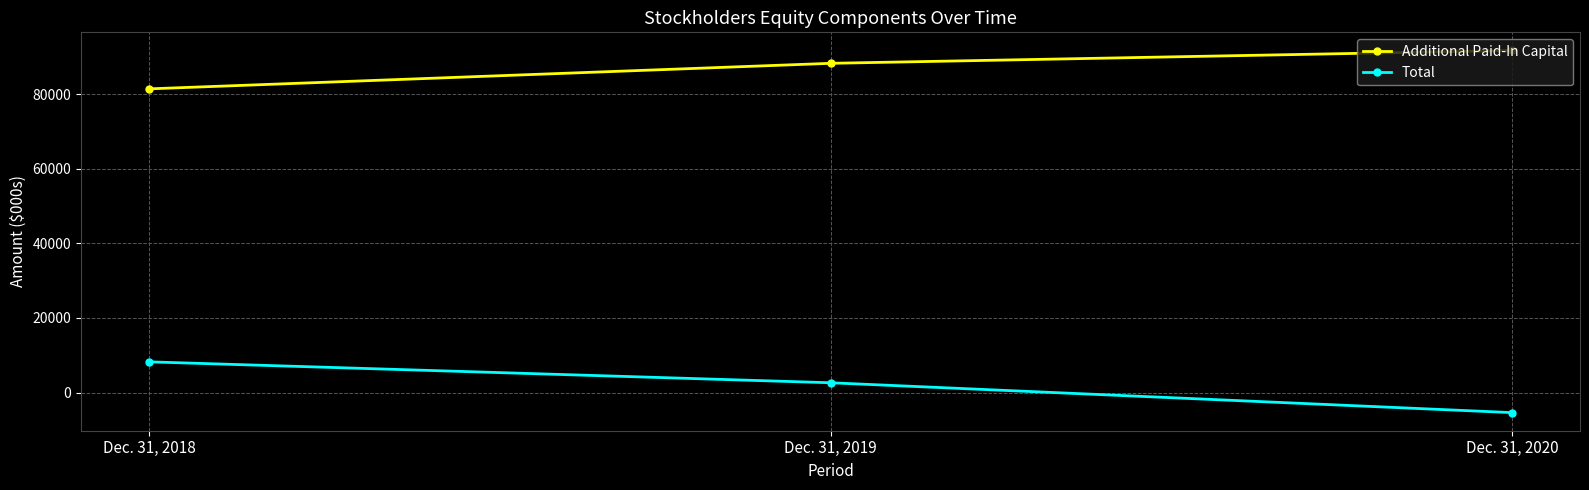

List the series in order of their overall mean, highest first.

Additional Paid-In Capital, Total